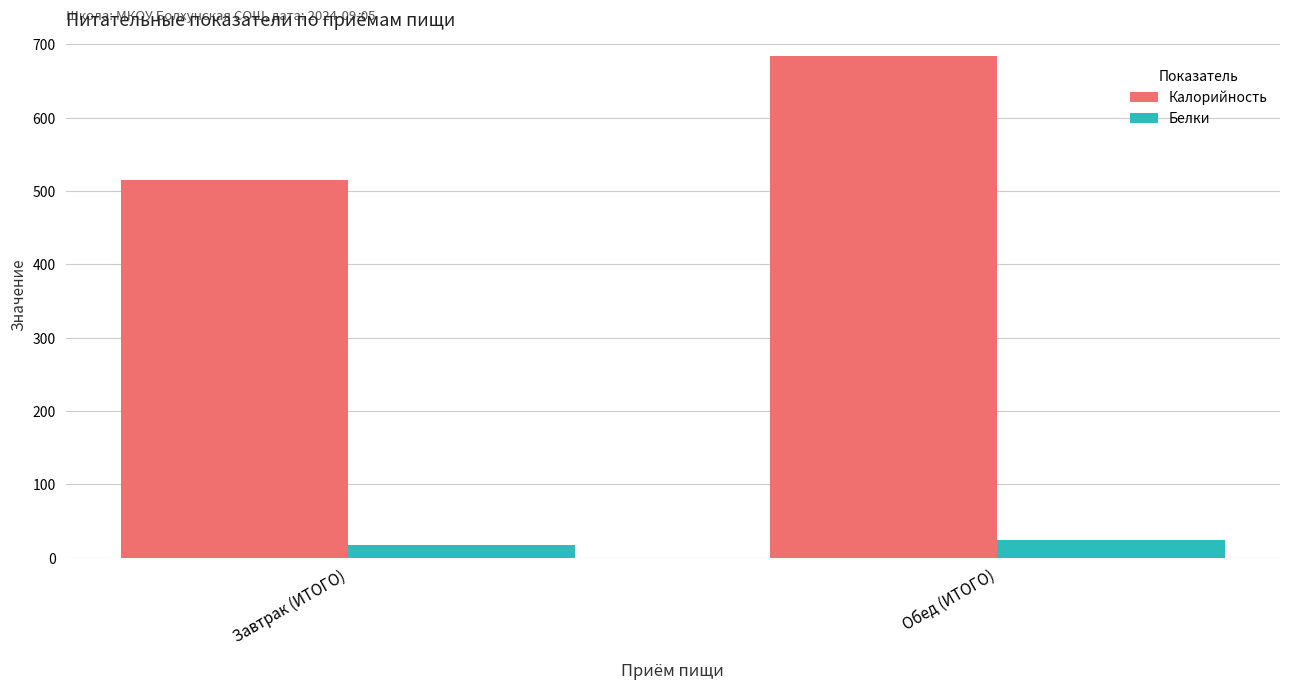

How many groups of bars are there?

2